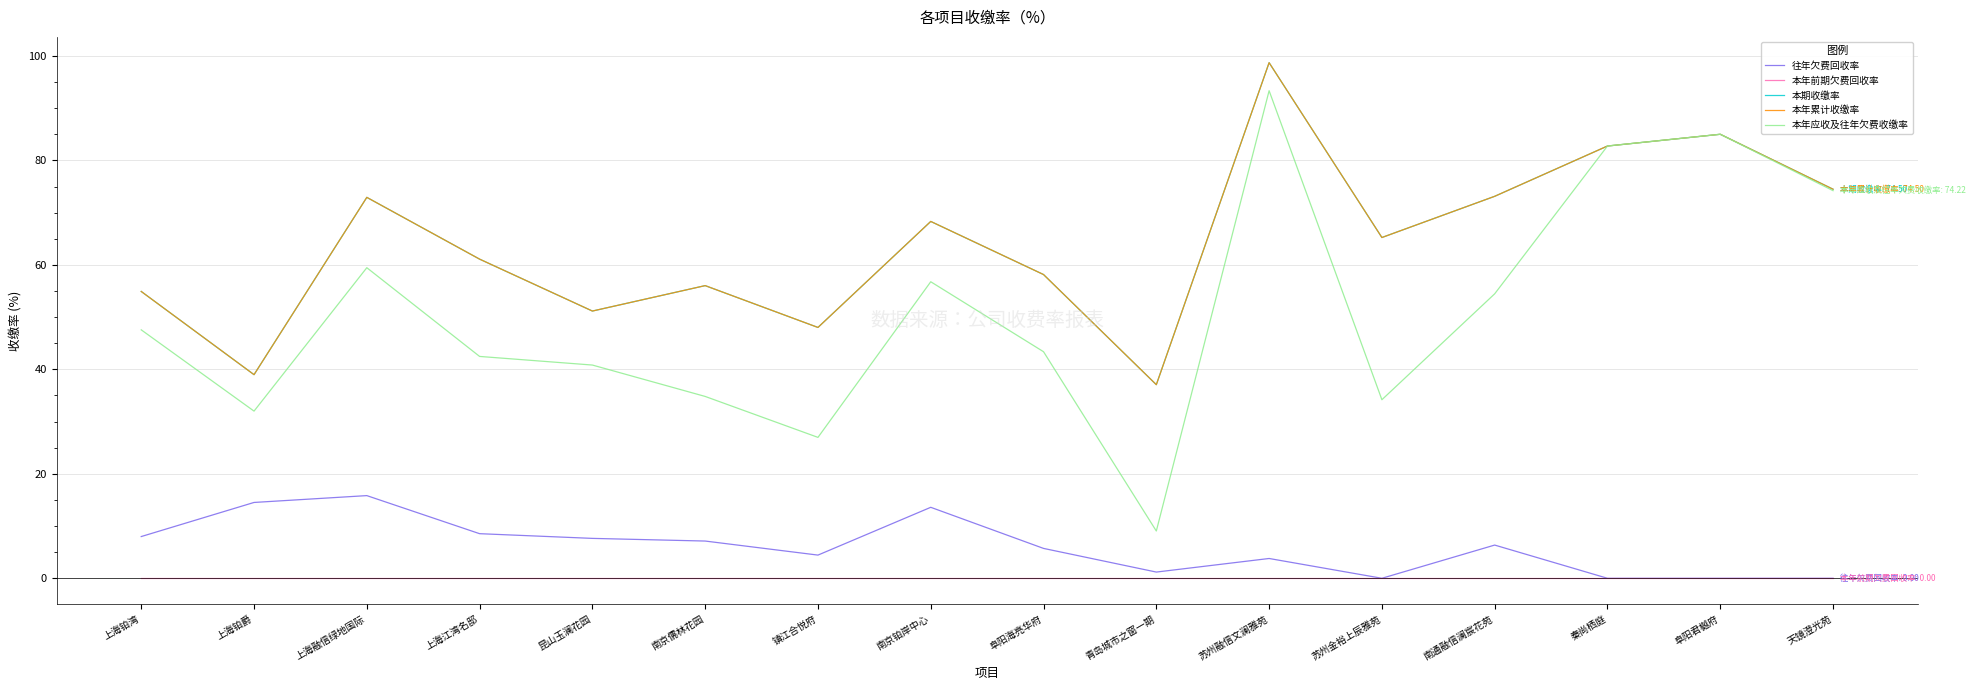

How many values in the 本年累计收缴率 series exceed 65?

8